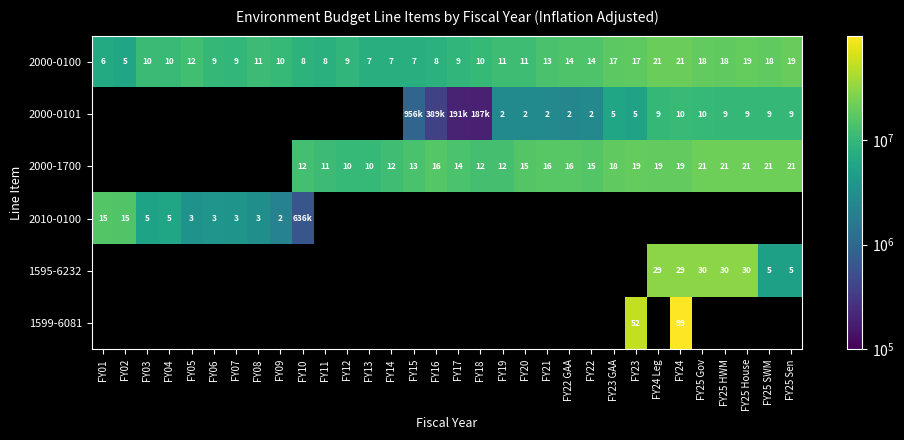

What is the spread (max minus min) of values at FY25 Gov?

19916874.0